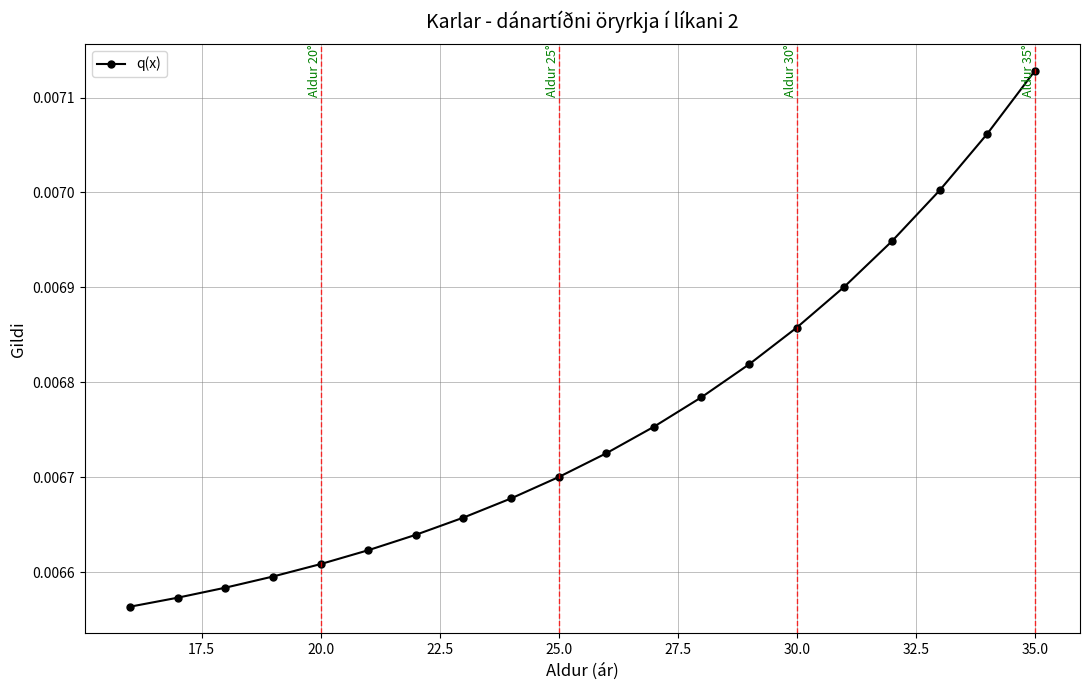

How many data points does each series have?

20